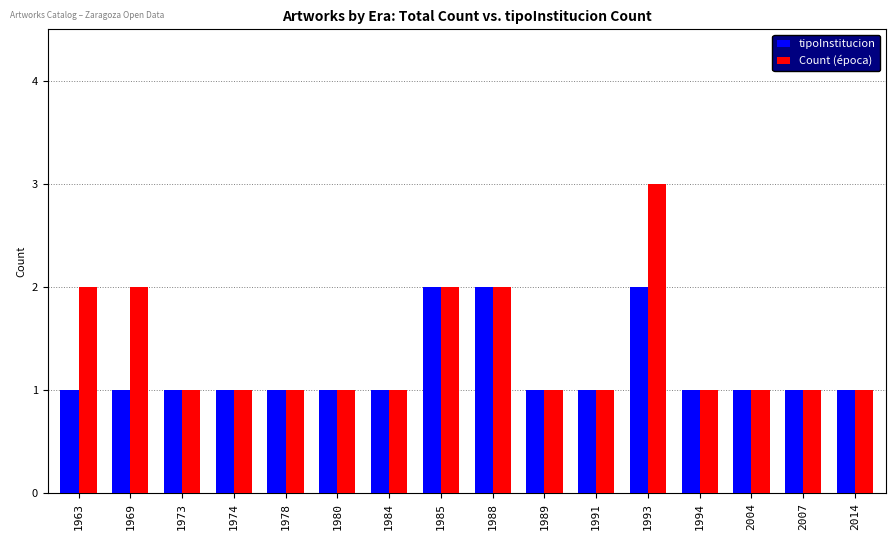

What is the difference between the second highest and minimum values in the Count (época) series?

1